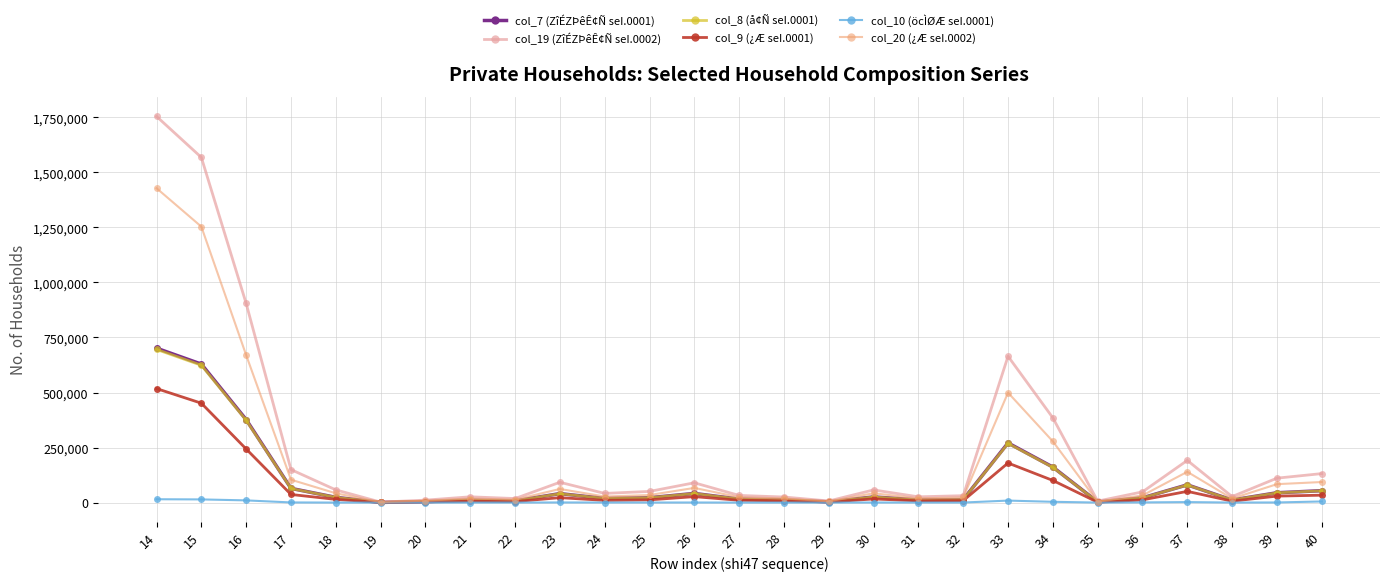

Which series has the widest spread of values?

col_19 (ZîÉZÞêÊ¢Ñ seI.0002)